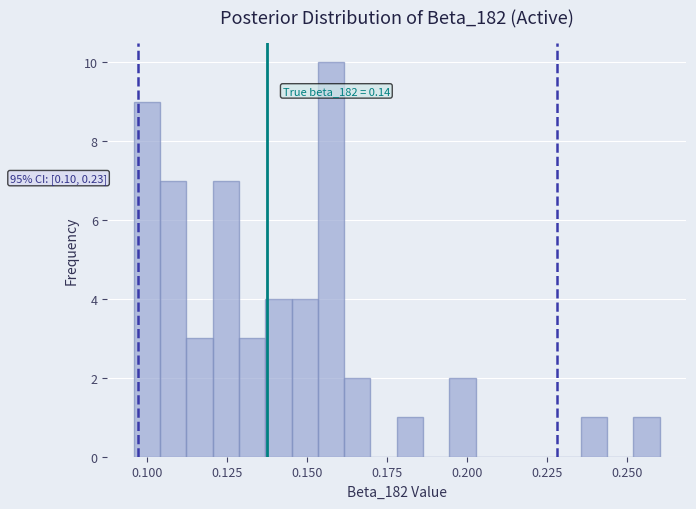

Read against the x-axis, roughly where is the centre of the tallest bar?

0.160